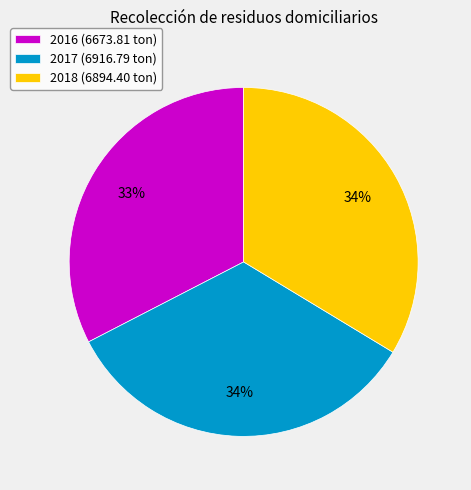

Is it true that 2018 is 27% of the pie?

False